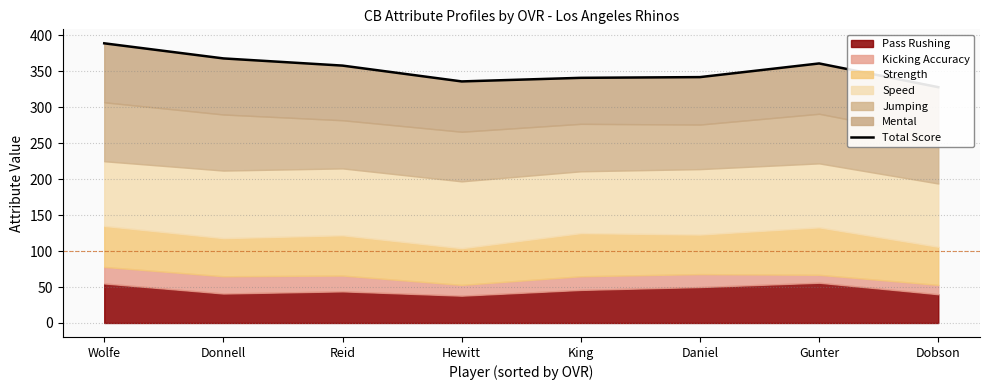

What is the sum of the values at Gunter and Dobson?

689